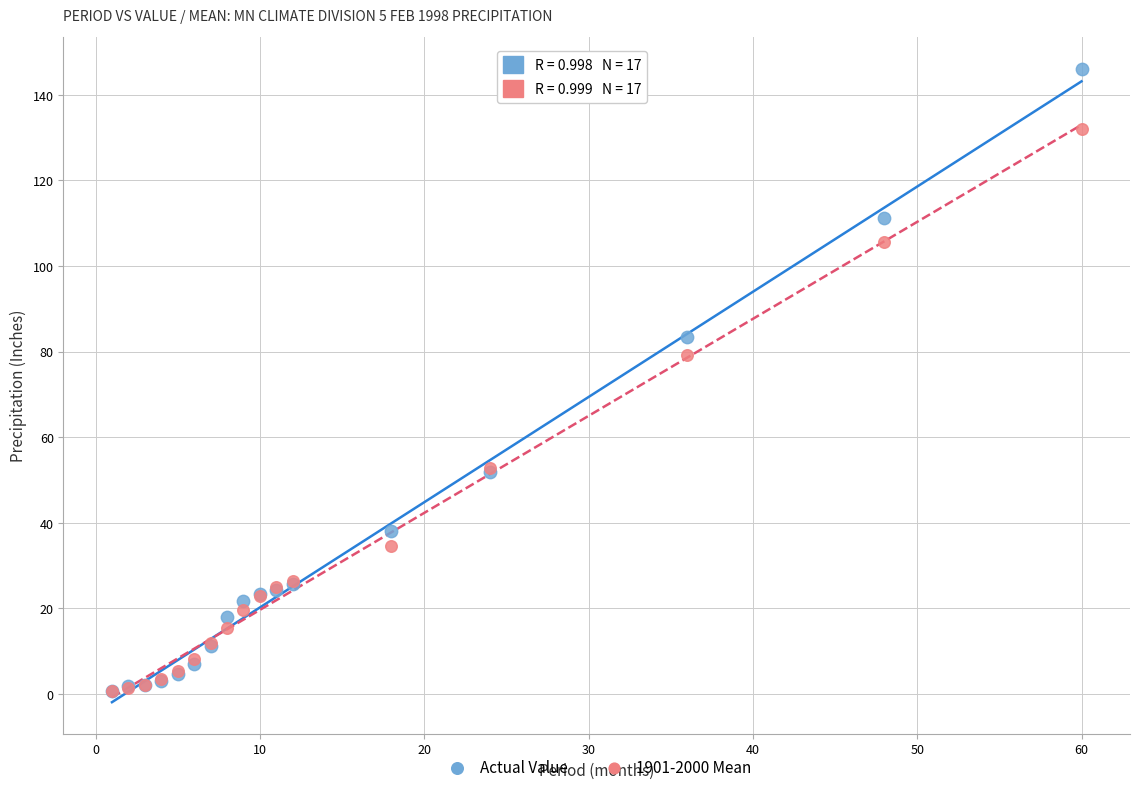

In the Actual Value series, what Y value is closest to 73?

83.5